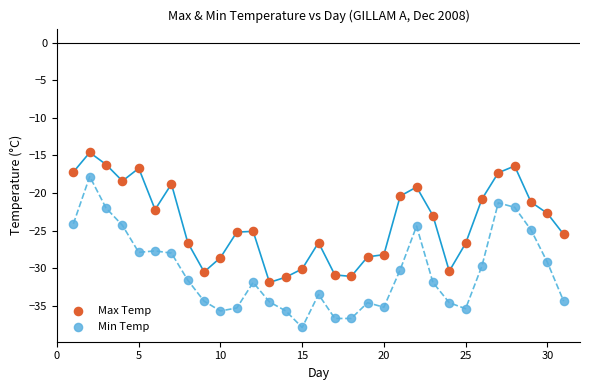

What is the X range (max minus min) for the scatter plot?

30.0